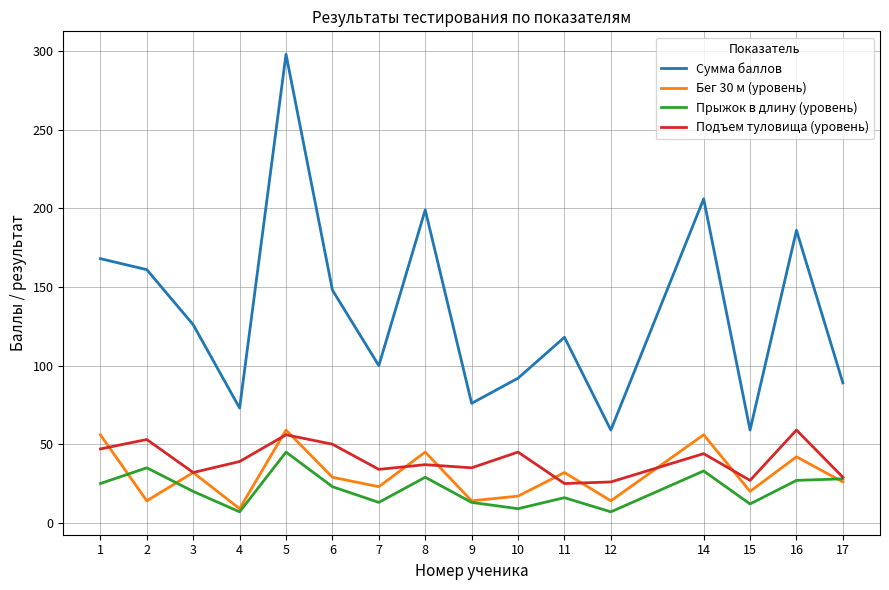

At how many categories does at least one series exceed 281?

1